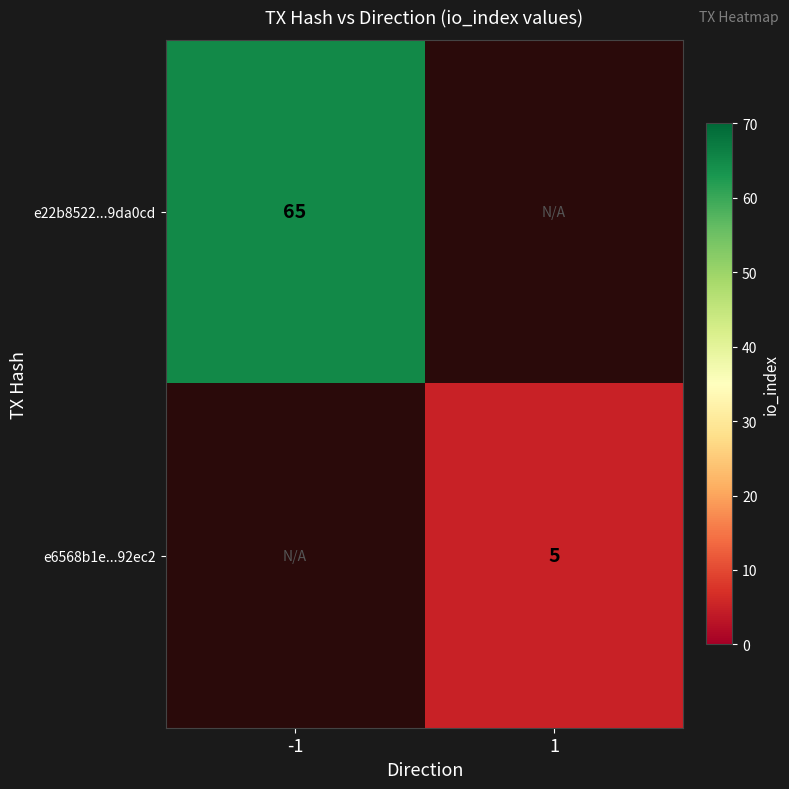

True or false: e6568b1e...92ec2 has a value of 7 at 1.

False